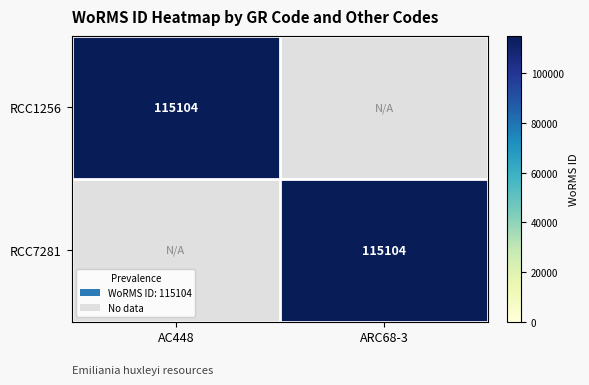

Is it true that RCC7281 equals 115104 at ARC68-3?

True